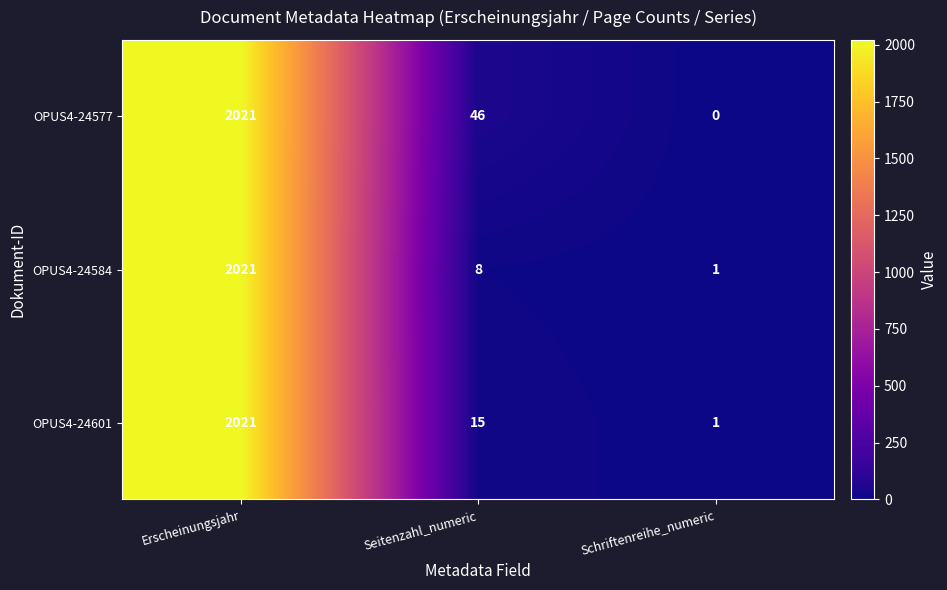

List the series in order of their overall mean, highest first.

OPUS4-24577, OPUS4-24601, OPUS4-24584